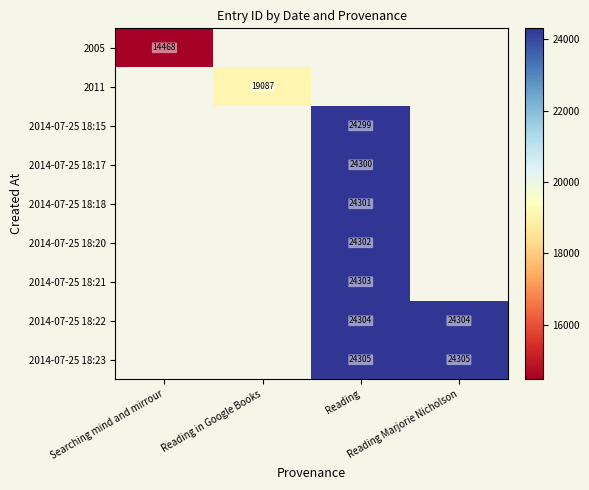

At Reading, list the series in order from smallest to largest.

2005, 2011, 2014-07-25 18:15, 2014-07-25 18:17, 2014-07-25 18:18, 2014-07-25 18:20, 2014-07-25 18:21, 2014-07-25 18:22, 2014-07-25 18:23